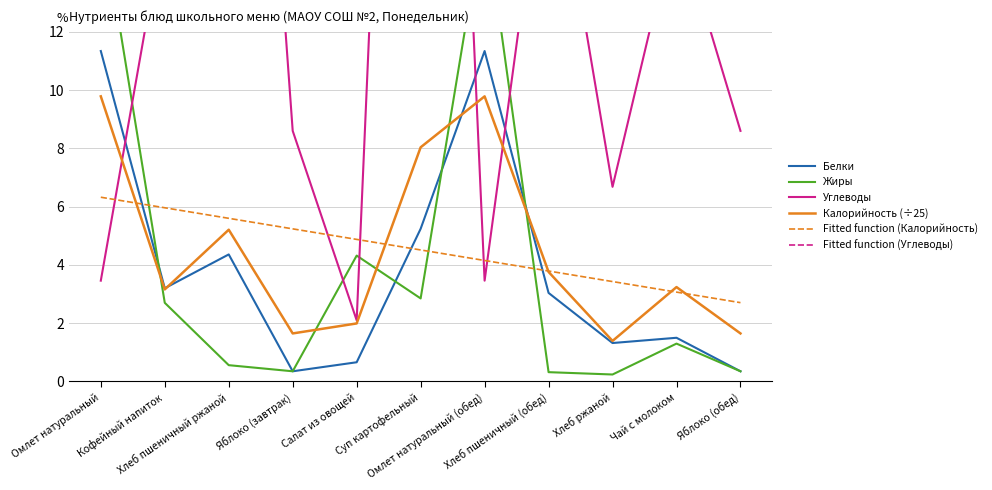

Which series has the largest total across all categories?

Fitted function (Углеводы)